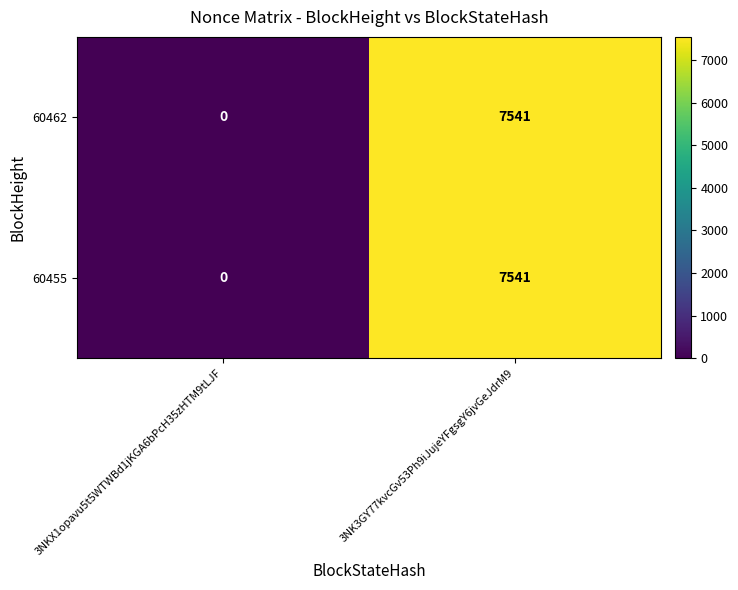

What is the difference between the maximum and minimum values in the 60455 series?

7541